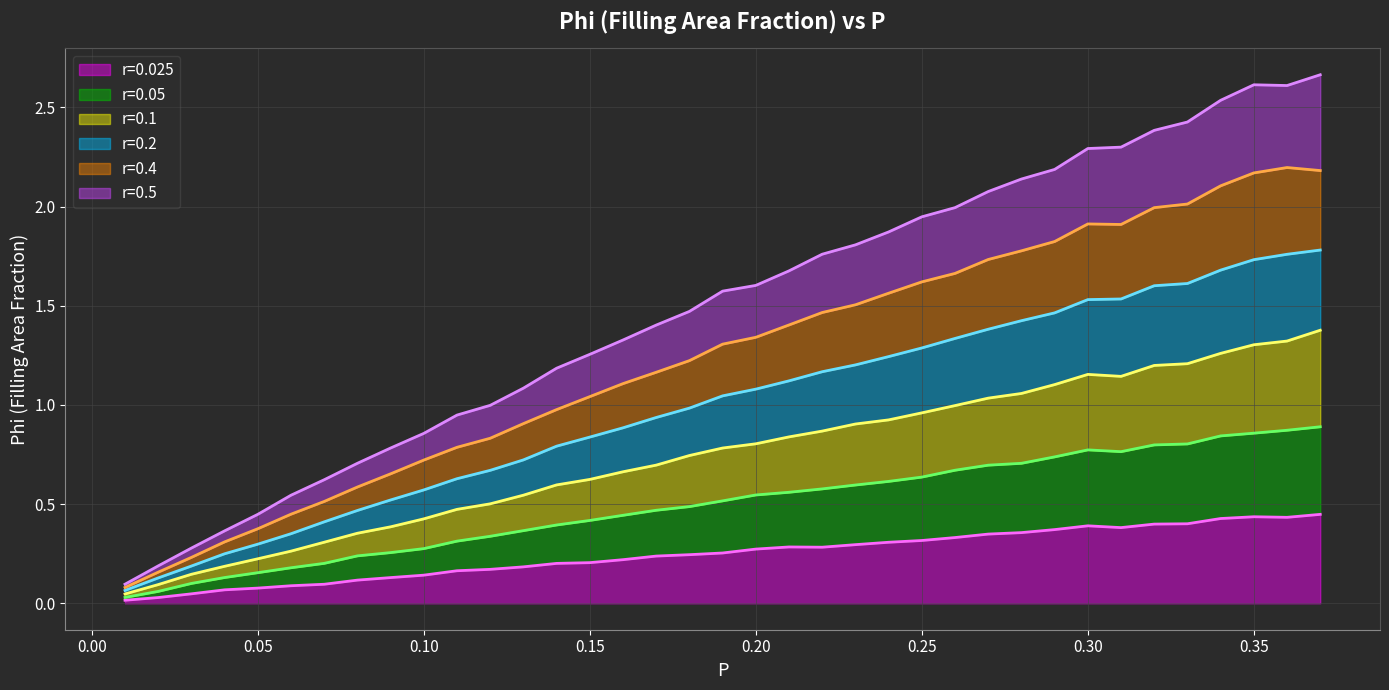

What is the spread (max minus min) of values at 0.16?

1.1